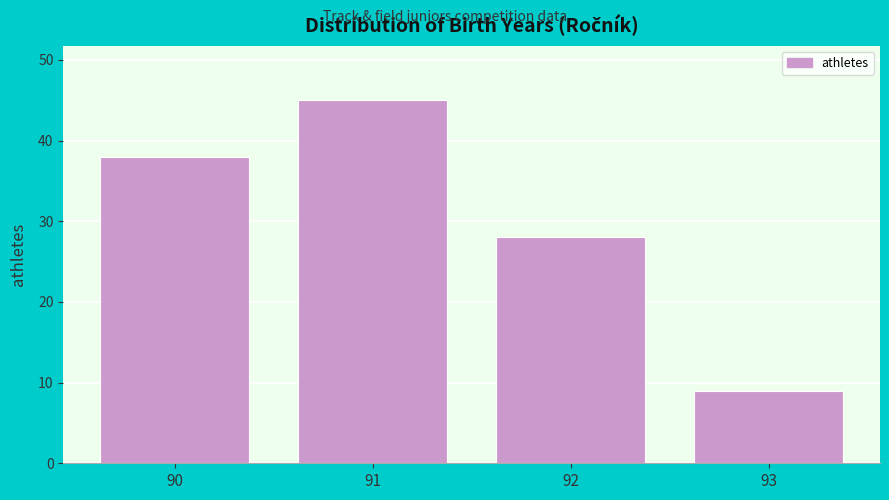

Reading left to right, list all the values displayed in this chart.

90=38	91=45	92=28	93=9